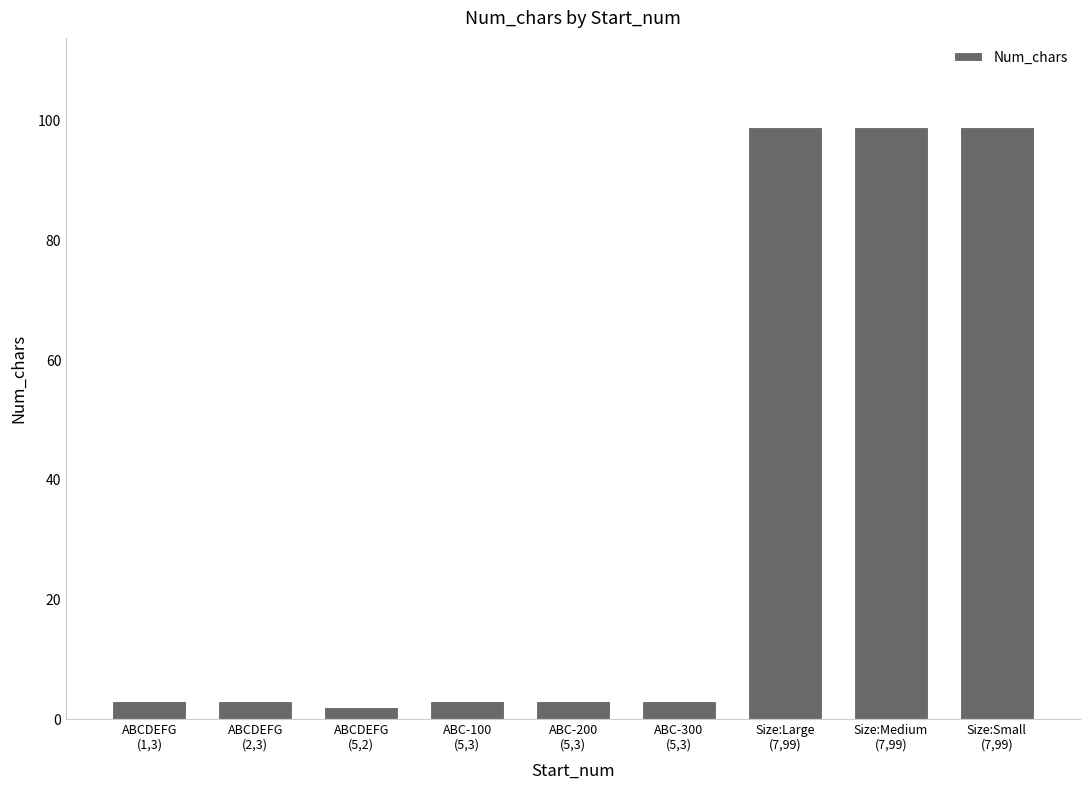

Reading left to right, list all the values displayed in this chart.

3	3	2	3	3	3	99	99	99